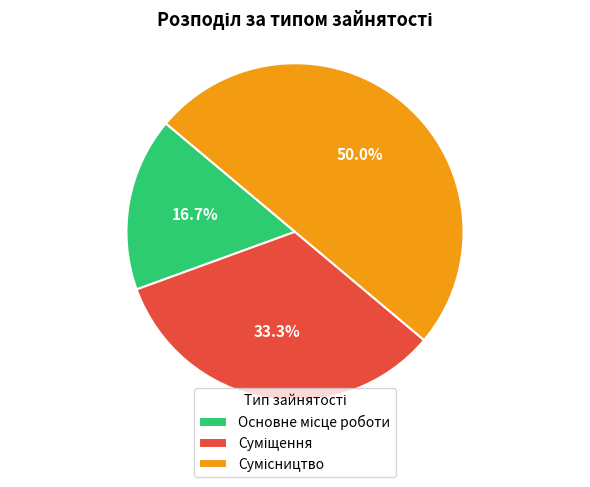

How many slices are in this pie chart?

3